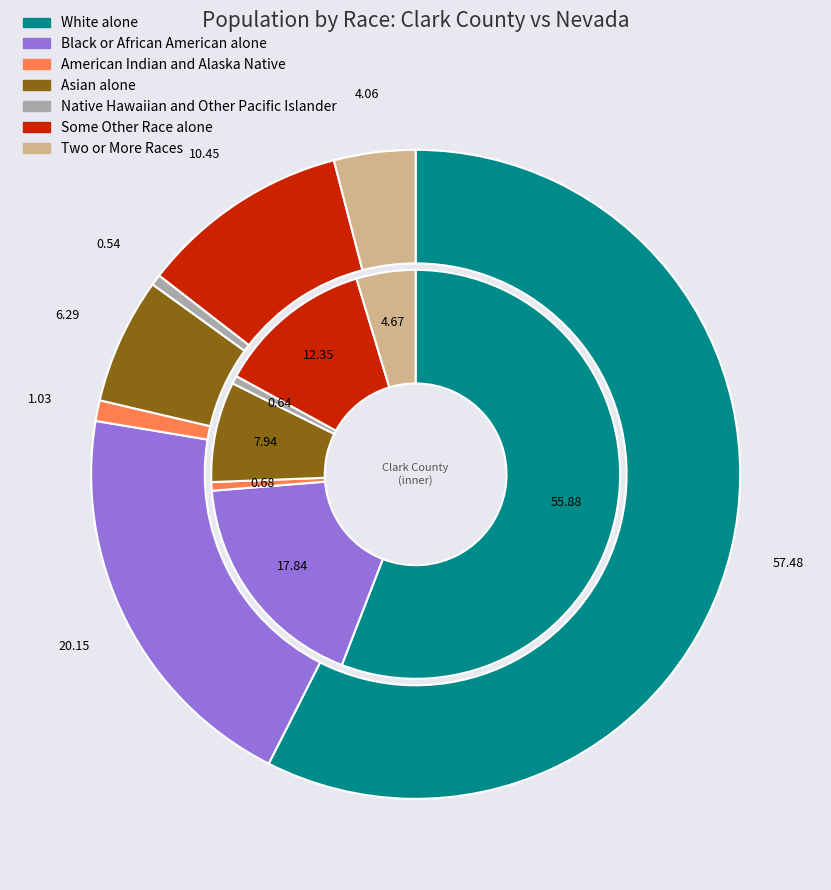

Rank the categories by Nevada value from lowest to highest.

Native Hawaiian and Other Pacific Islander, American Indian and Alaska Native, Two or More Races, Asian alone, Some Other Race alone, Black or African American alone, White alone